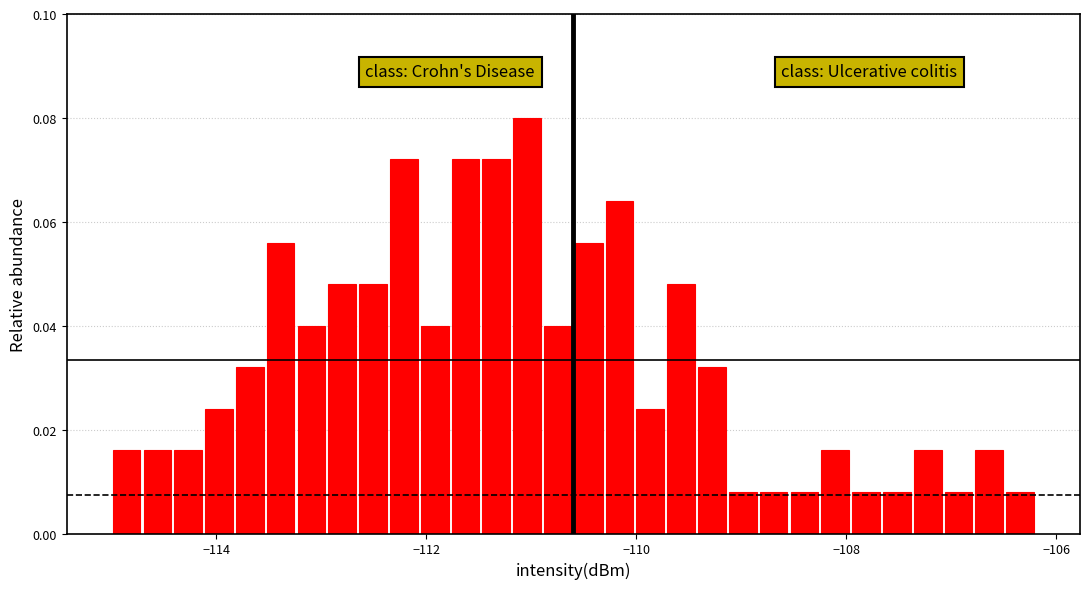

Read against the x-axis, roughly where is the centre of the tallest bar?

-111.0